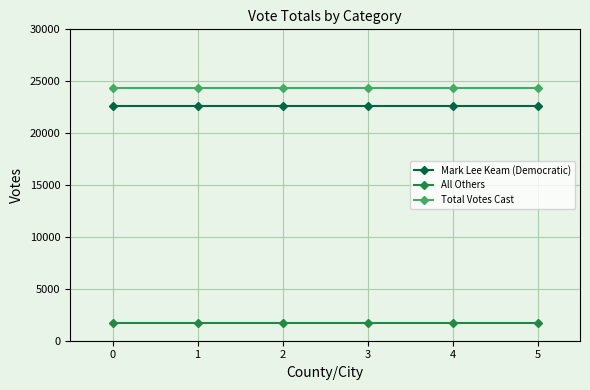

Count the number of data series in this chart.

3